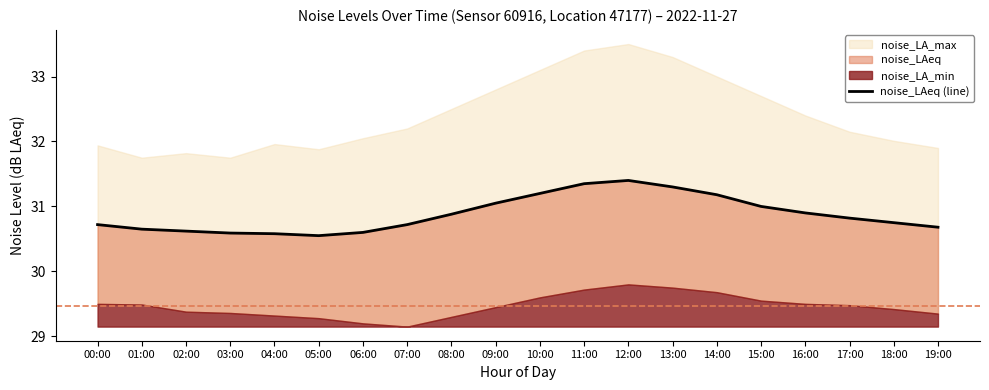

Reading right to left, list all the values displayed in this chart.

19:00=30.7	18:00=30.8	17:00=30.8	16:00=30.9	15:00=31.0	14:00=31.2	13:00=31.3	12:00=31.4	11:00=31.4	10:00=31.2	09:00=31.1	08:00=30.9	07:00=30.7	06:00=30.6	05:00=30.6	04:00=30.6	03:00=30.6	02:00=30.6	01:00=30.6	00:00=30.7